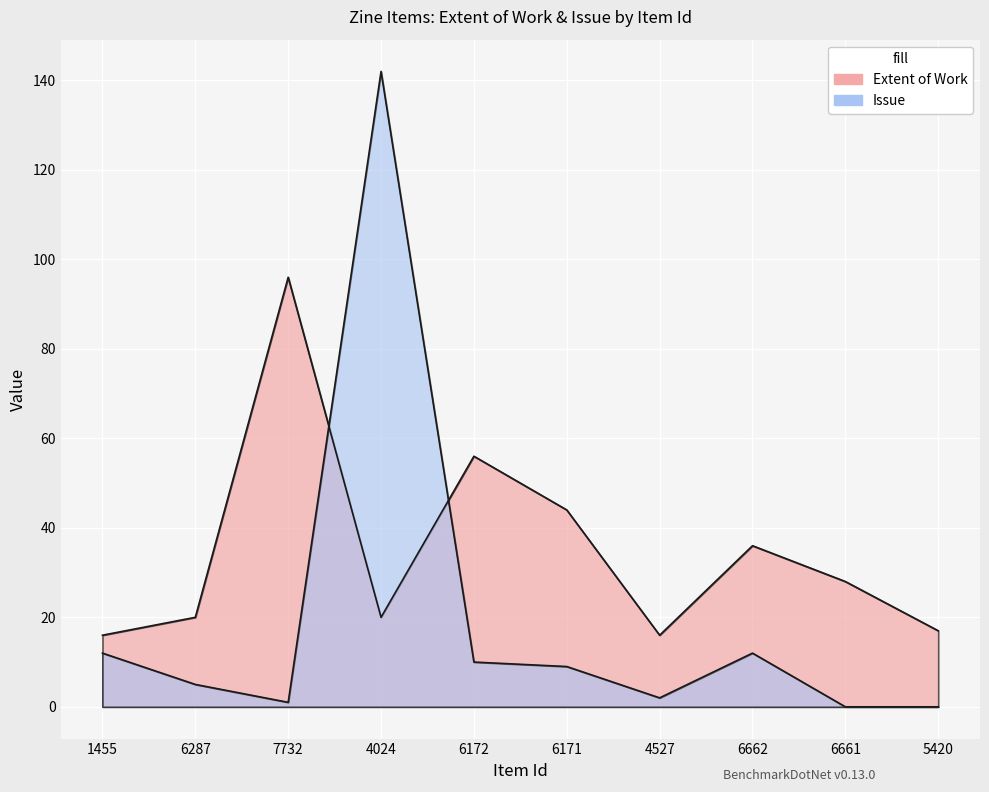

At which label does Issue reach its minimum?

6661